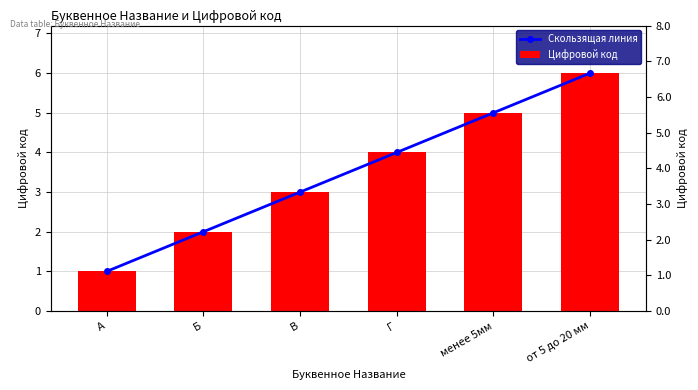

What is the sum of all Скользящая линия values?

21